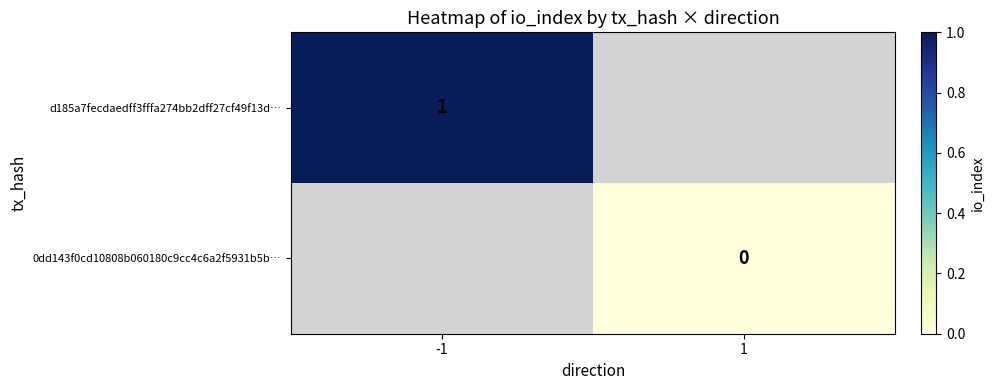

The d185a7fecdaedff3fffa274bb2dff27cf49f13d… series shows 2 at -1. True or false?

False